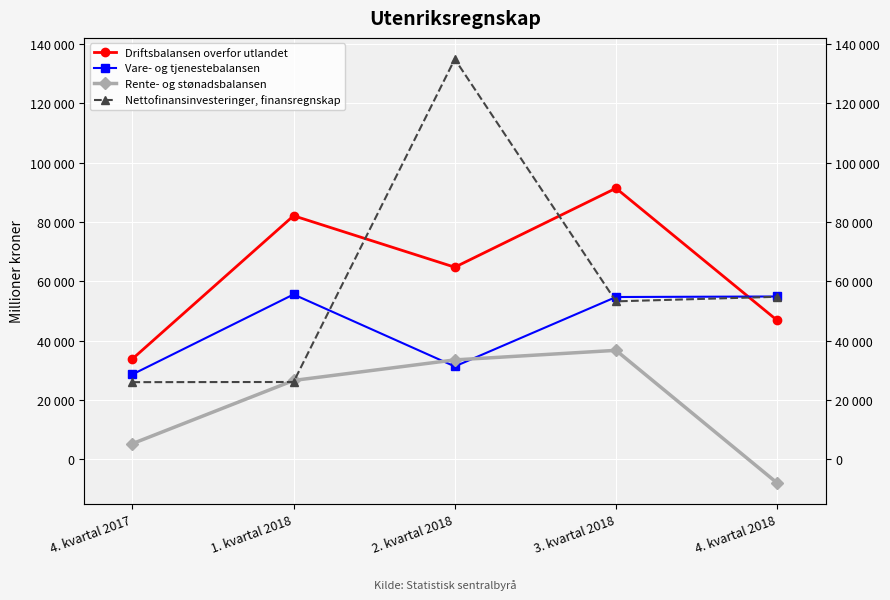

What is the label of the 2nd point from the right?

3. kvartal 2018